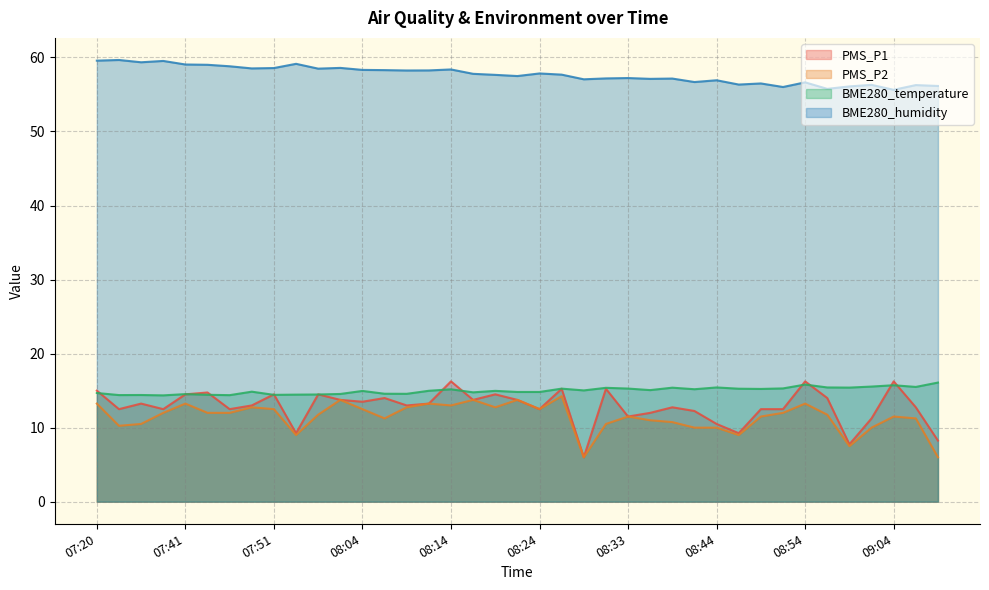

True or false: PMS_P2 and PMS_P1 intersect in this chart.

False